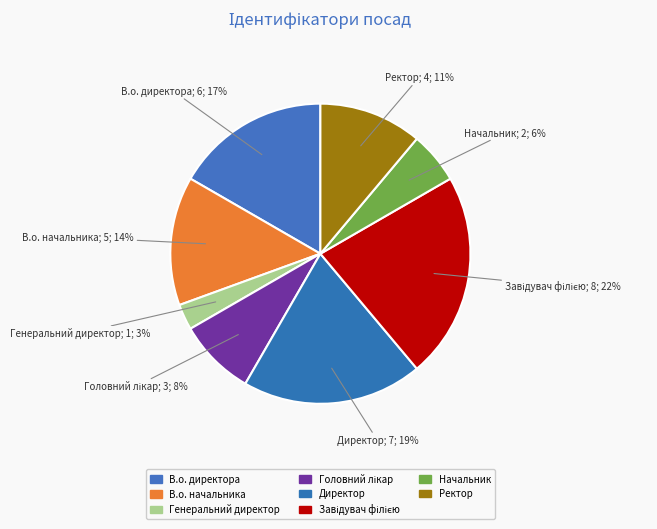

What is the change in value from Завідувач філією to Ректор?

-4